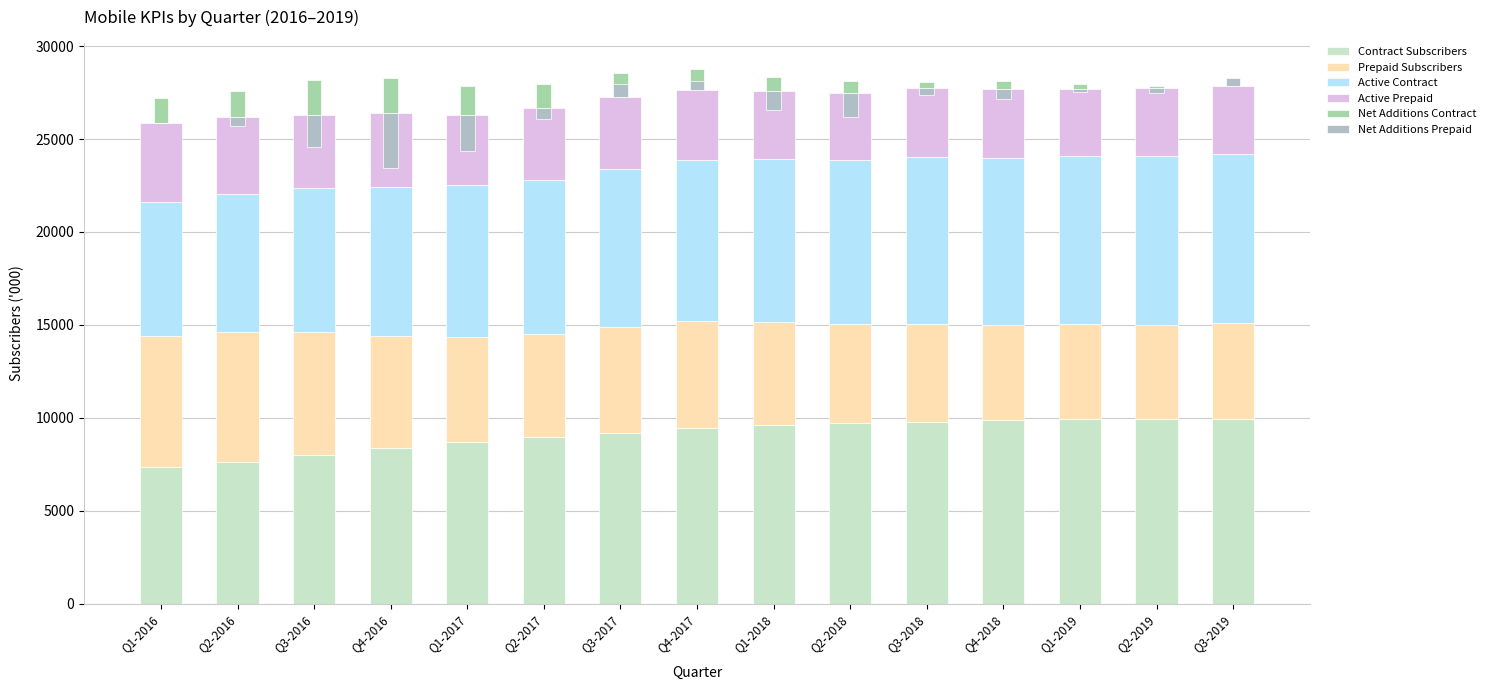

At which label does Contract Subscribers reach its minimum?

Q1-2016